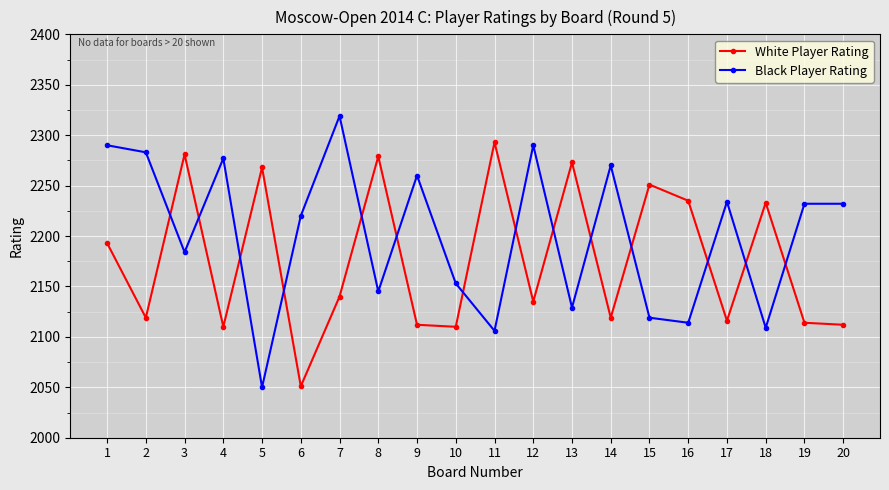

Rank the series at 13 from lowest to highest value.

Black Player Rating, White Player Rating